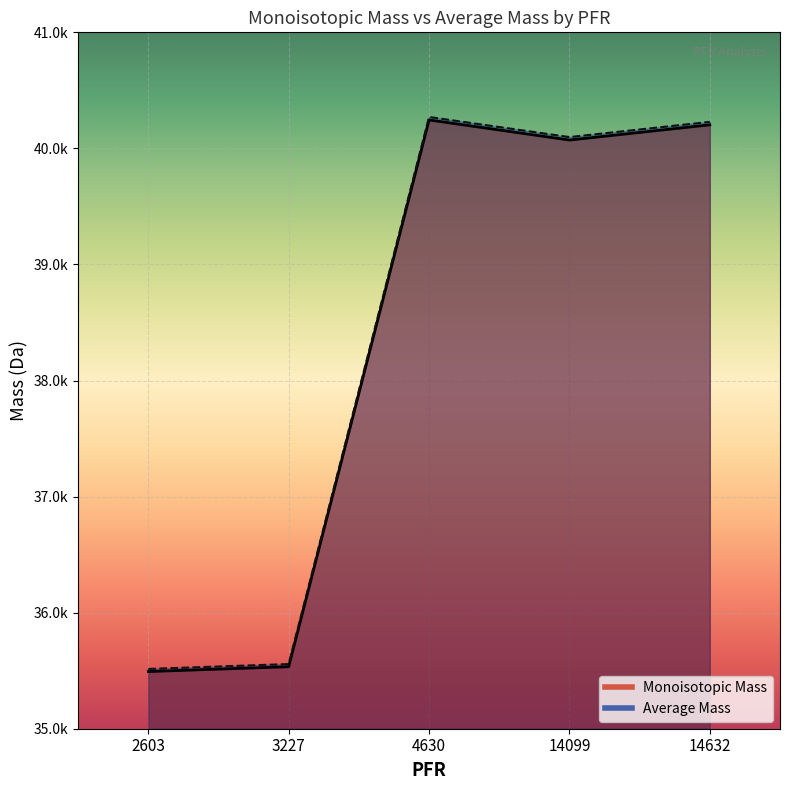

Rank the categories by Monoisotopic Mass value from lowest to highest.

2603, 3227, 14099, 14632, 4630